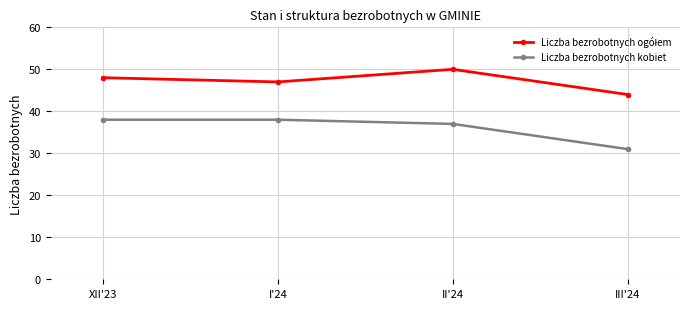

What is the label of the 4th point from the right?

XII'23